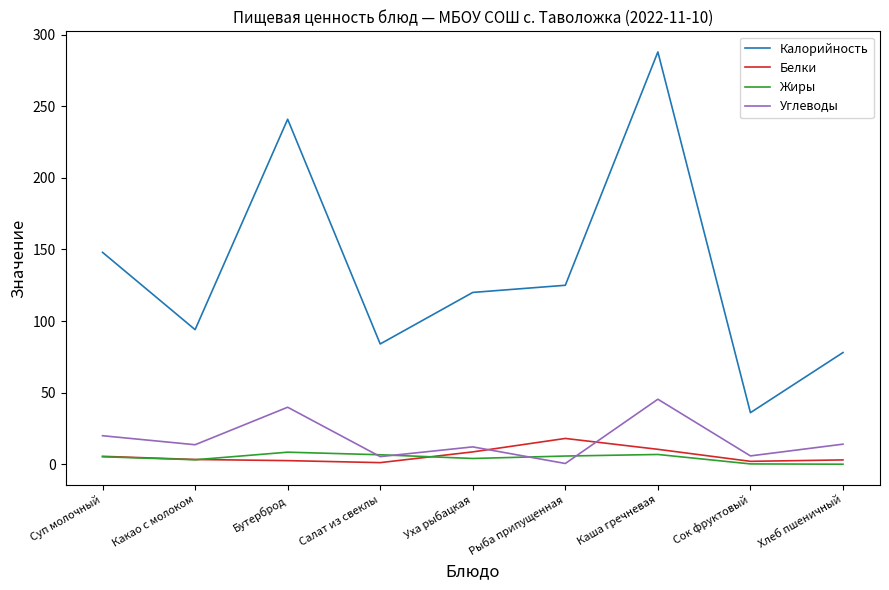

What is the sum of all Жиры values?

40.0